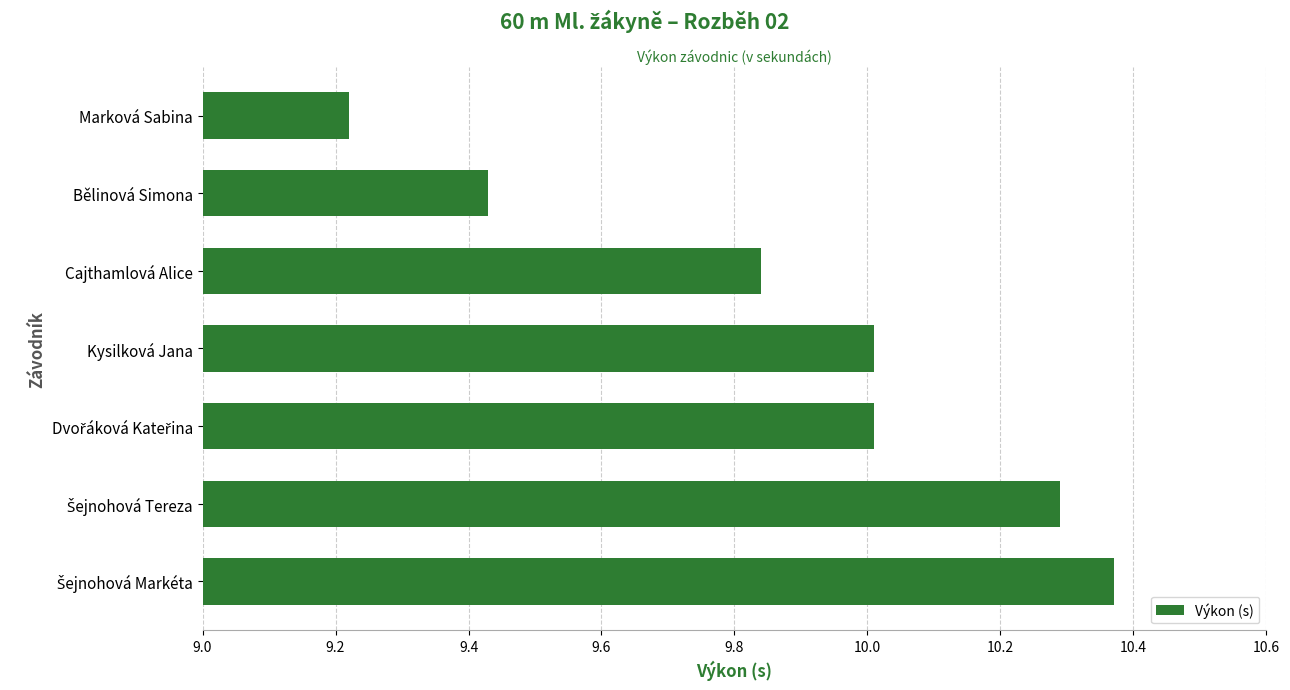

Between Kysilková Jana and Bělinová Simona, which is larger?

Kysilková Jana